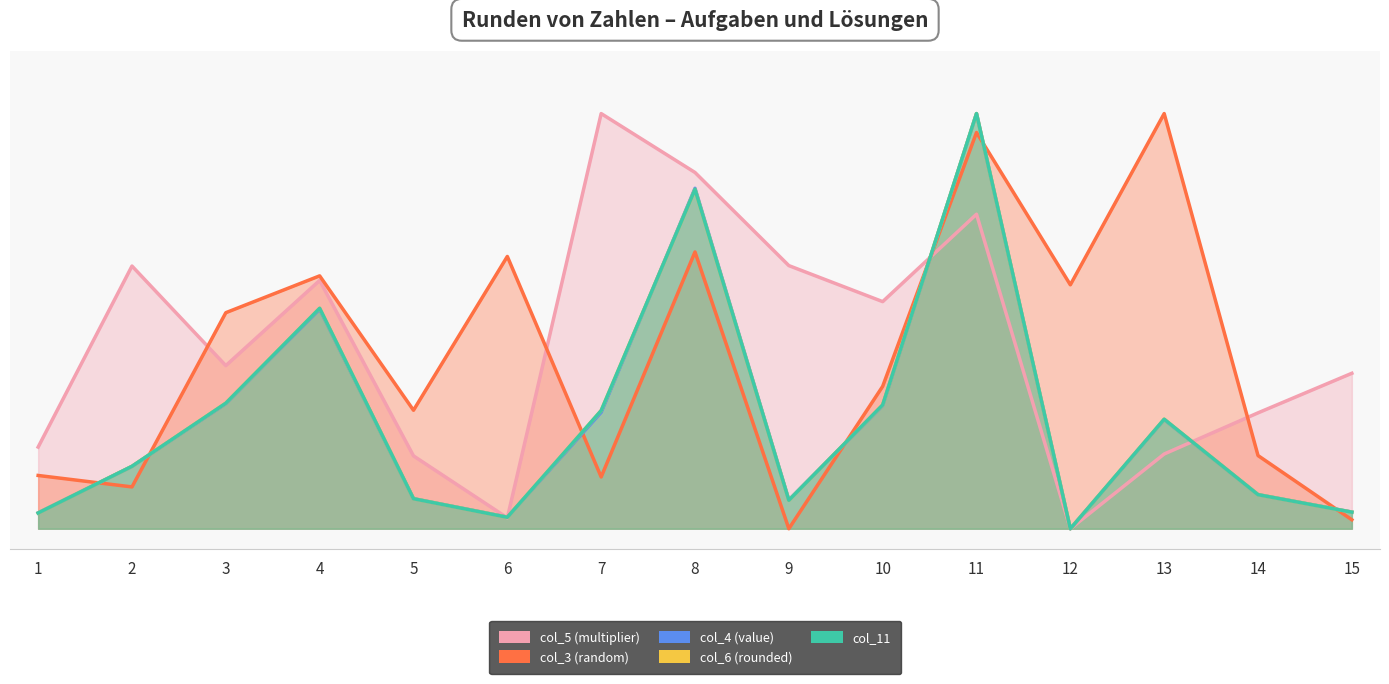

Count the number of categories in the chart.

15